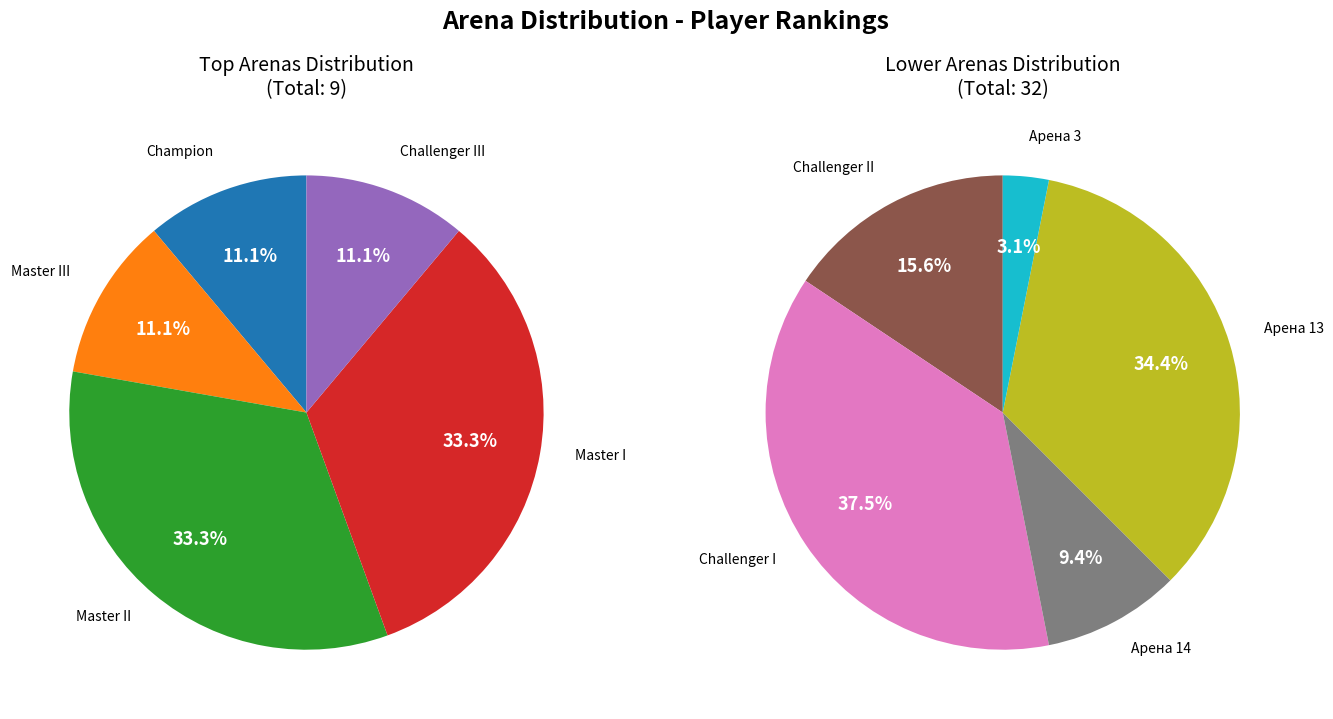

What portion of the pie excludes Challenger I?

70.7%